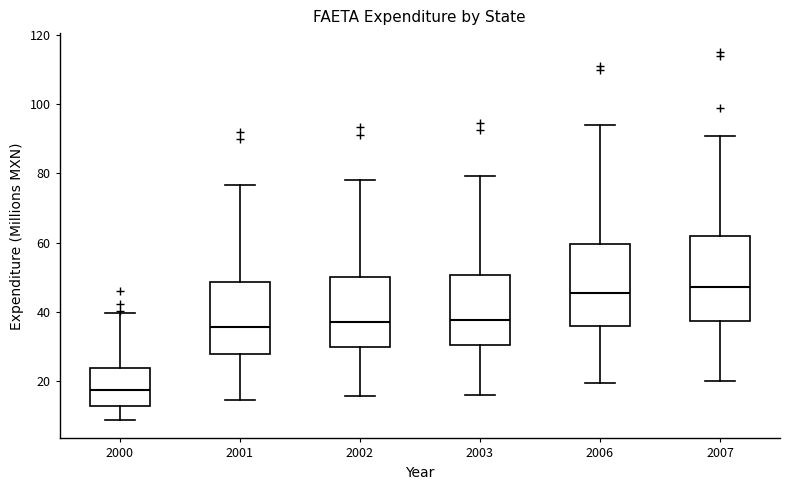

Reading left to right, read every box against the y-axis: the position of its median line, the range the box covers, and the ends of its whiskers. The values are not printed on the chart, so give them approximately, as read against the axis.

2000: median 18, box 12 to 24, whiskers 8 to 40
2001: median 36, box 28 to 48, whiskers 14 to 76
2002: median 38, box 30 to 50, whiskers 16 to 78
2003: median 38, box 30 to 50, whiskers 16 to 80
2006: median 46, box 36 to 60, whiskers 20 to 94
2007: median 48, box 38 to 62, whiskers 20 to 90